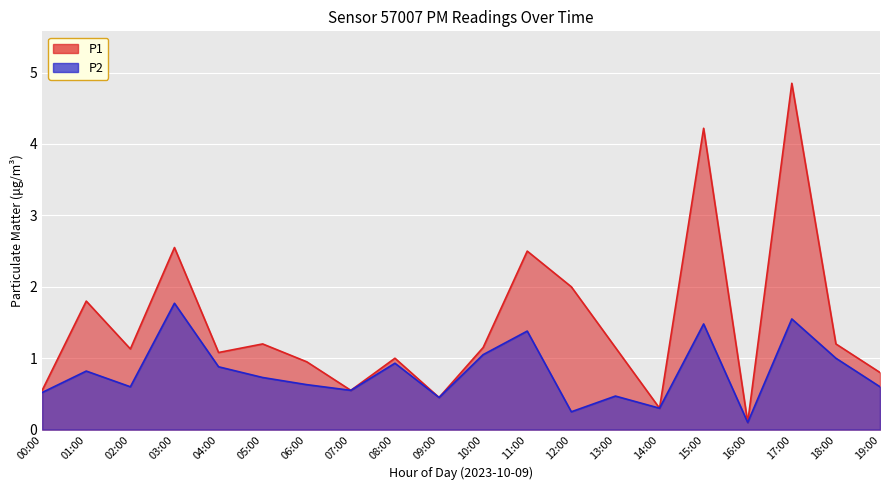

Reading left to right, extract all data points from this chart.

P1: 0.6	1.8	1.1	2.5	1.1	1.2	0.9	0.6	1.0	0.5	1.1	2.5	2.0	1.1	0.3	4.2	0.1	4.8	1.2	0.8
P2: 0.5	0.8	0.6	1.8	0.9	0.7	0.6	0.6	0.9	0.5	1.1	1.4	0.2	0.5	0.3	1.5	0.1	1.6	1.0	0.6